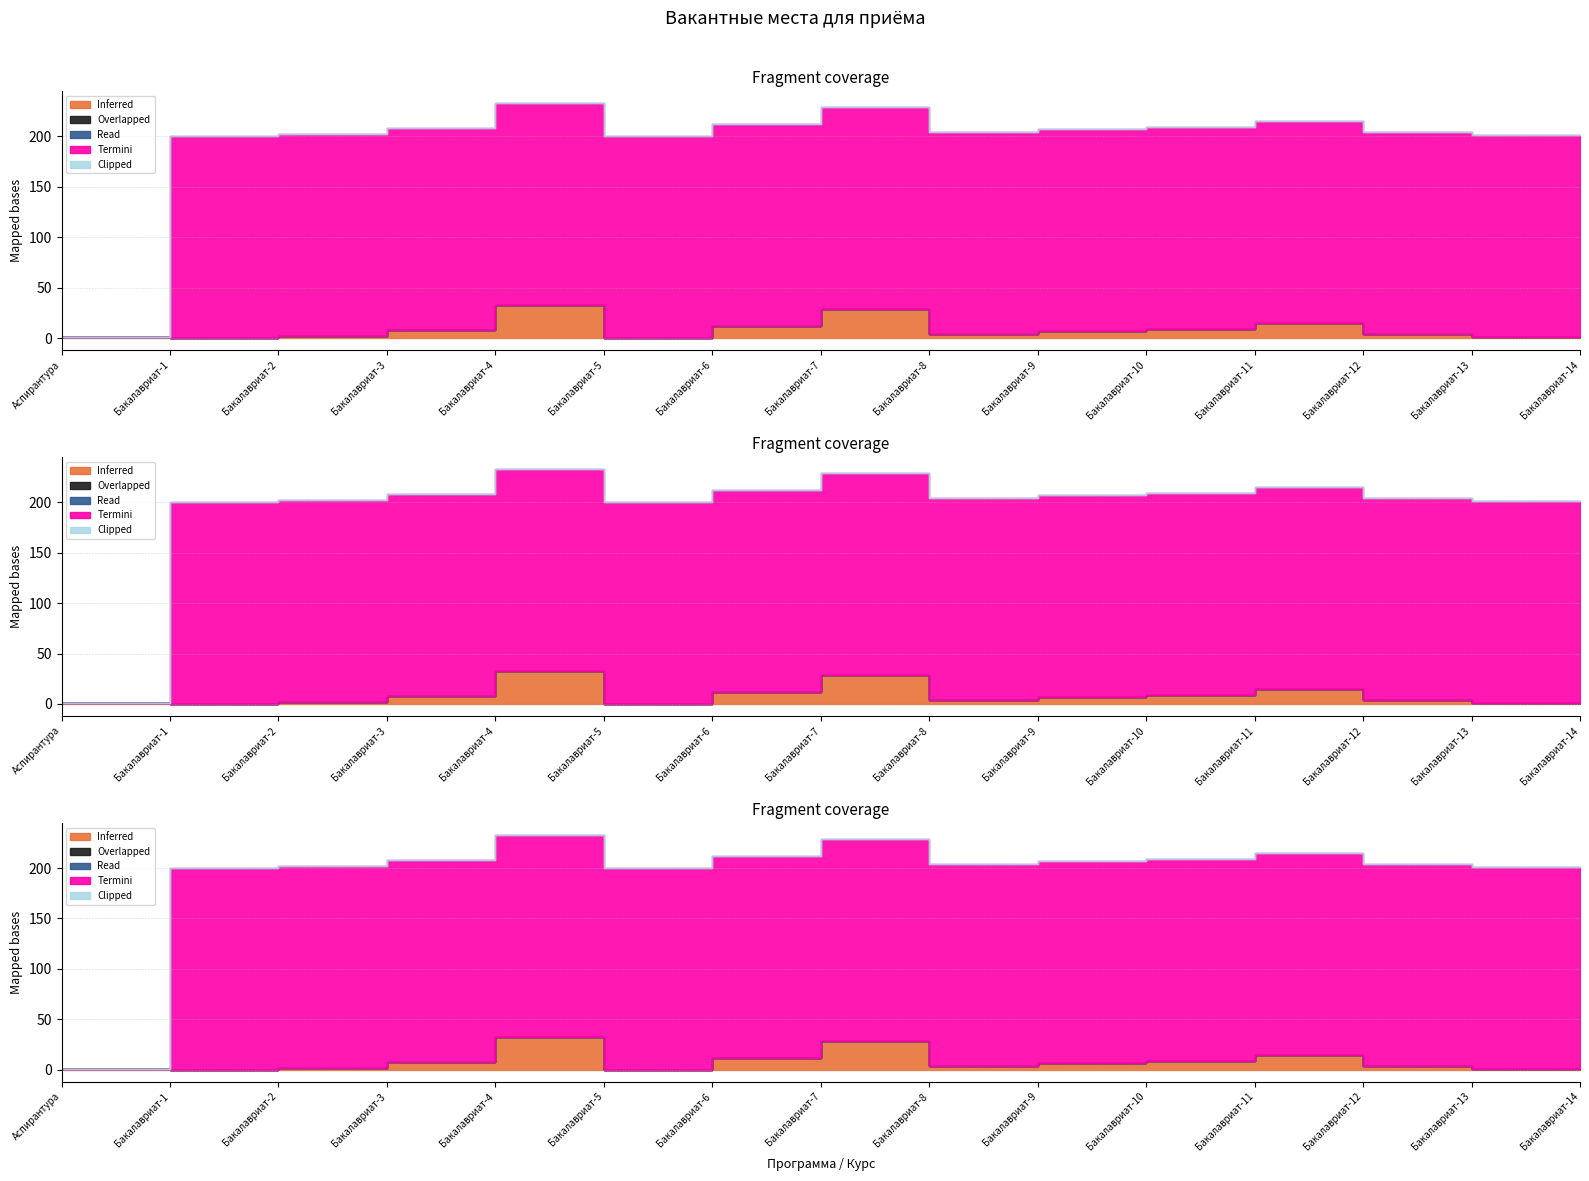

What is the label of the 6th point from the right?

Бакалавриат-9